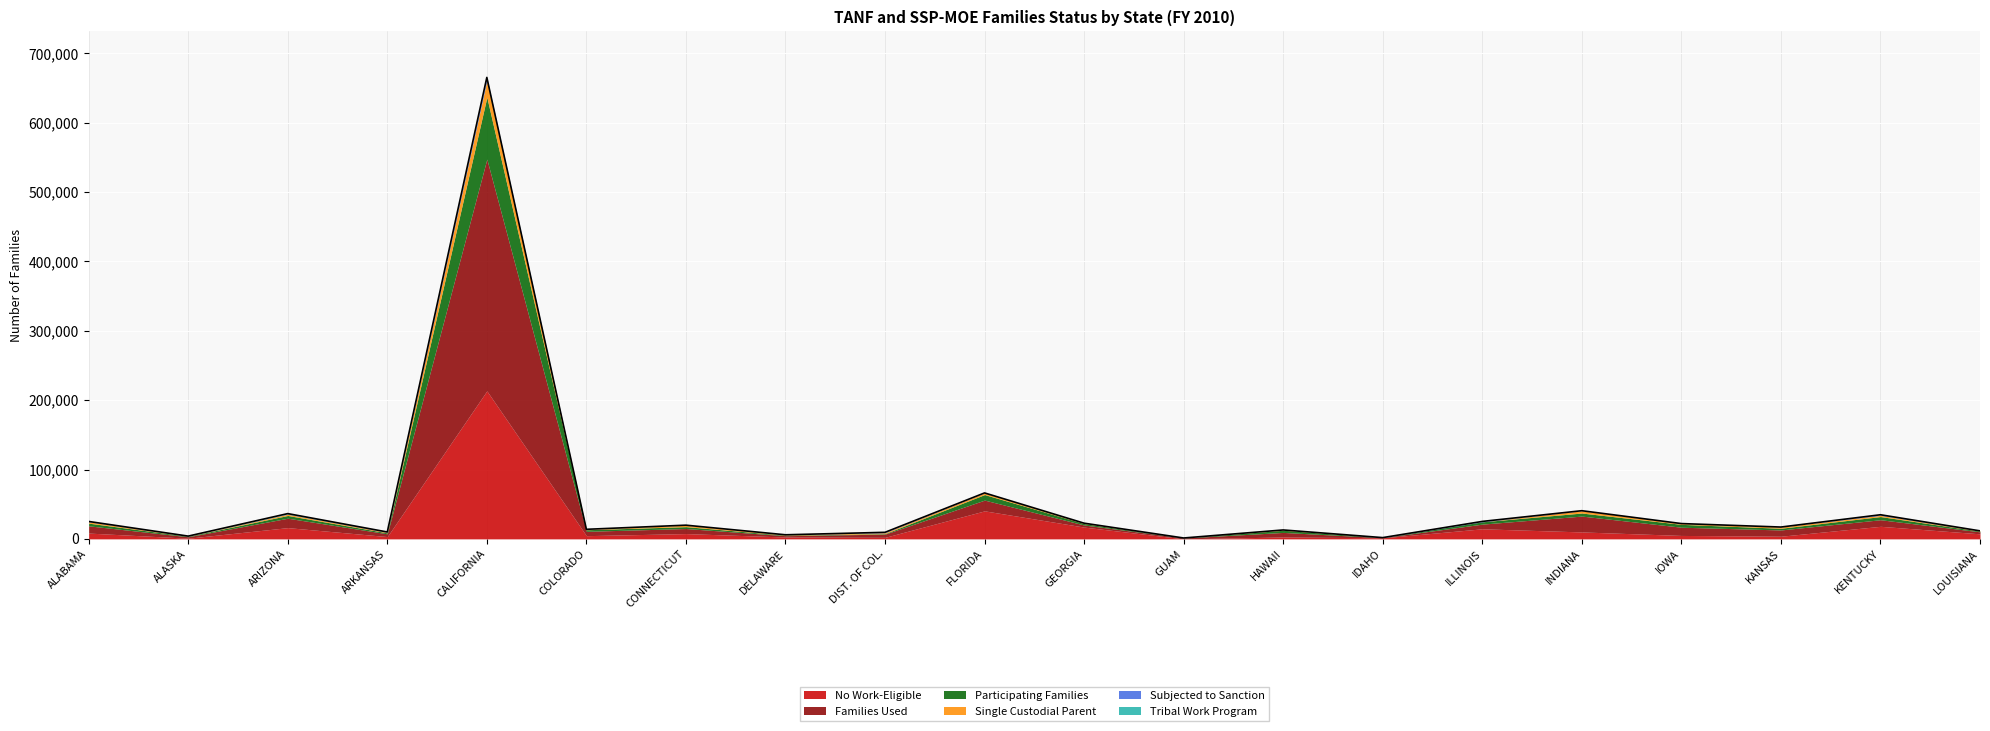

Which label corresponds to the smallest value in the chart?

ILLINOIS